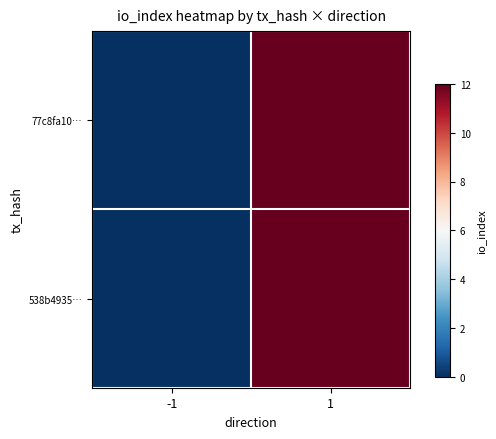

What is the maximum value shown in the chart?

12